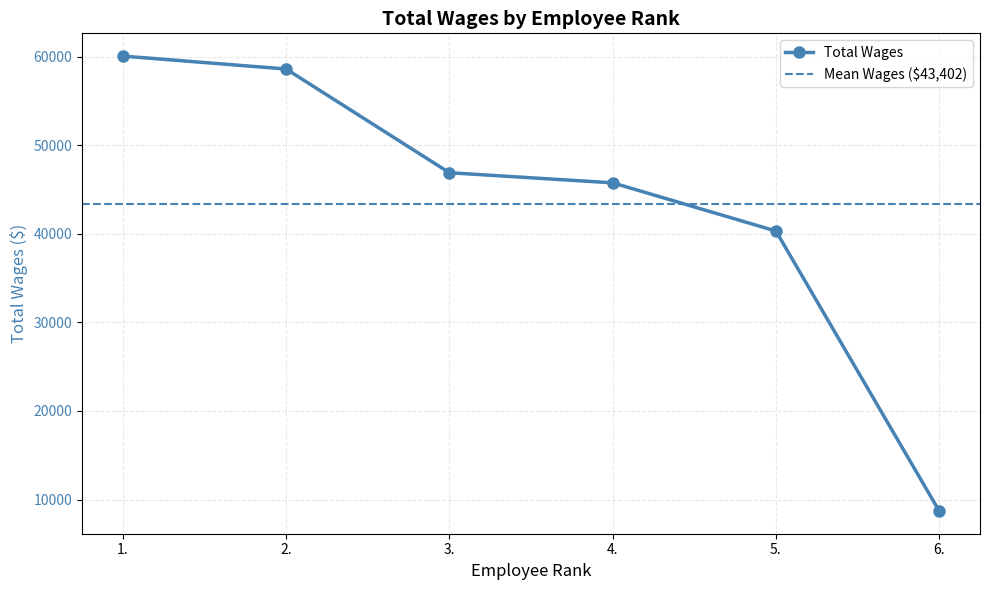

What is the difference between the maximum and second lowest values?

19758